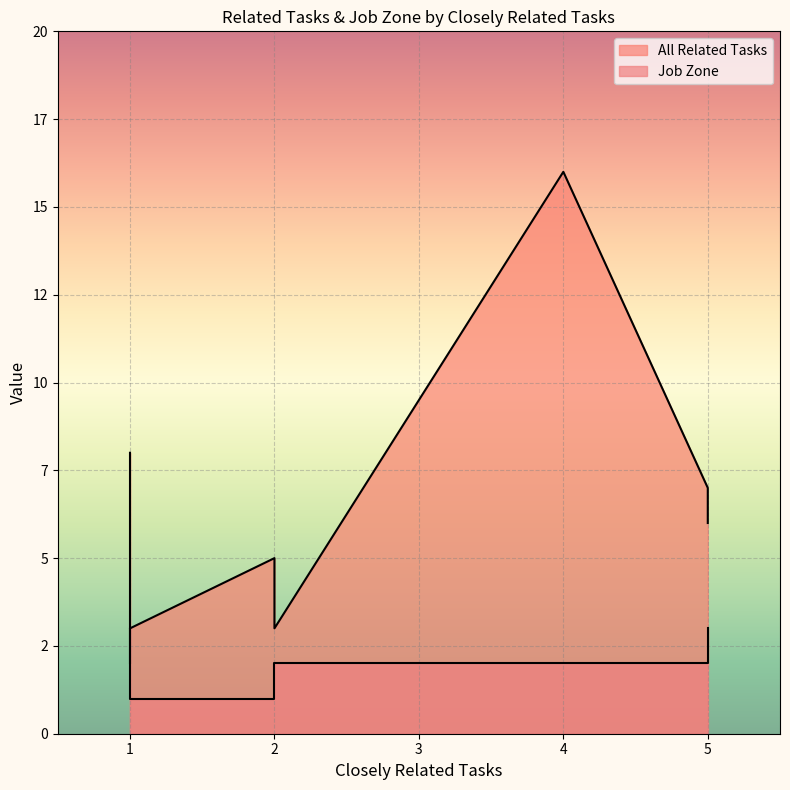

What is the spread (max minus min) of values at 5?

5